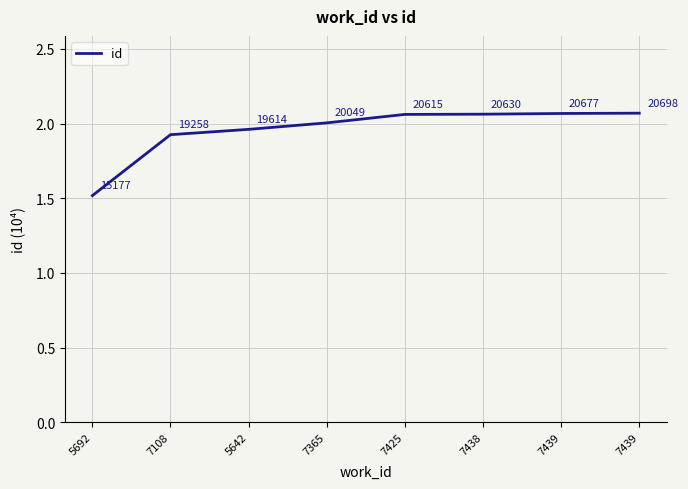

Reading left to right, transcribe all the data shown in this chart.

5692=1.5	7108=1.9	5642=2.0	7365=2.0	7425=2.1	7438=2.1	7439=2.1	7439=2.1